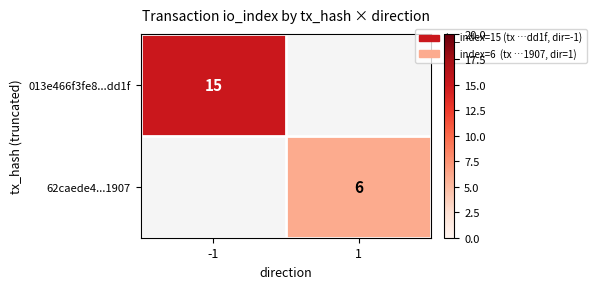

The value of 013e466f3fe8...dd1f at -1 is 21. True or false?

False